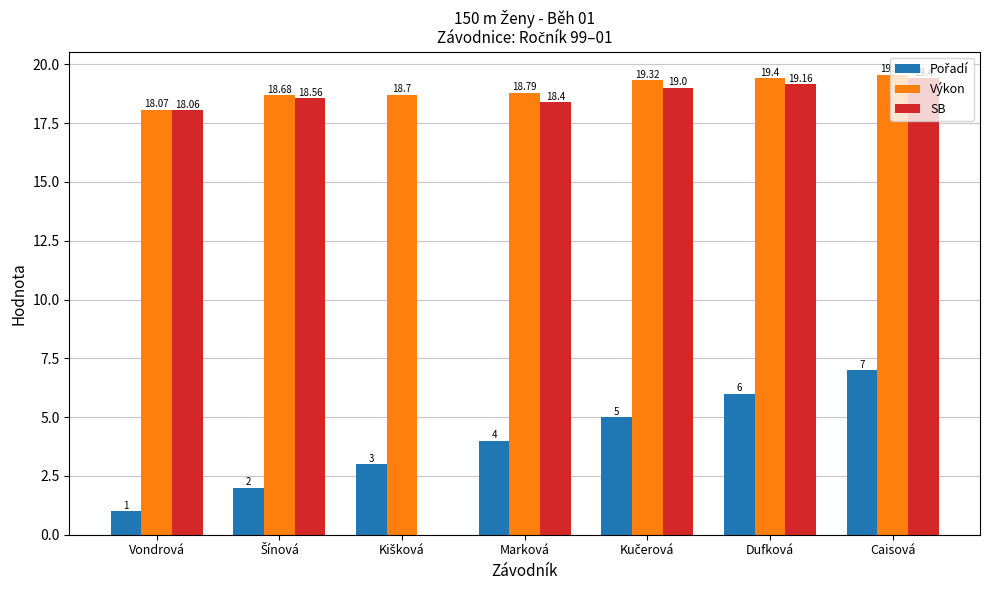

At which label does Výkon reach its peak?

Caisová